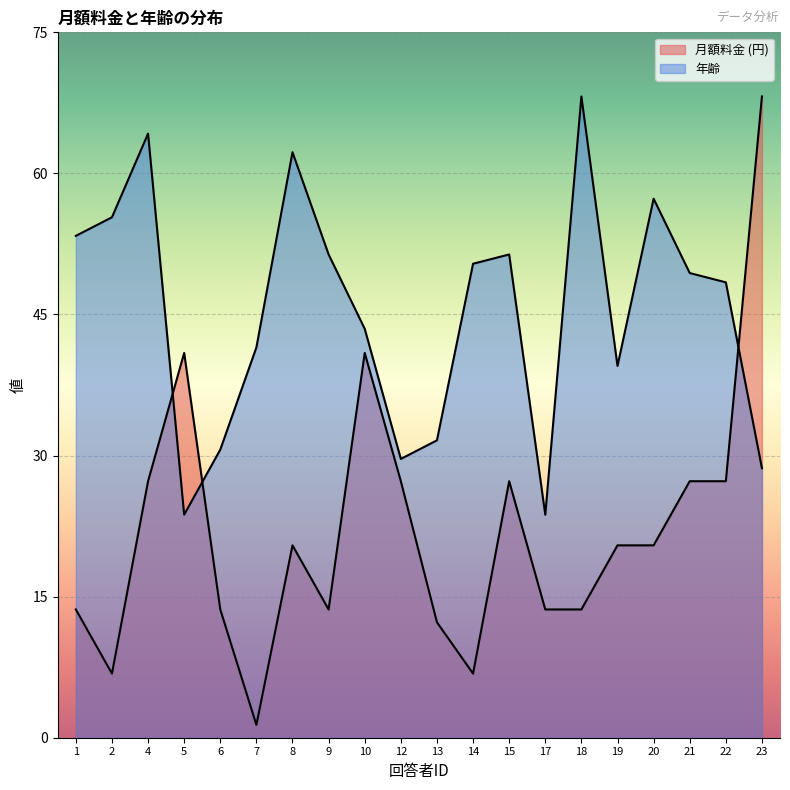

In 年齢, how many points are lower than both neighbors (excluding endpoints)?

4